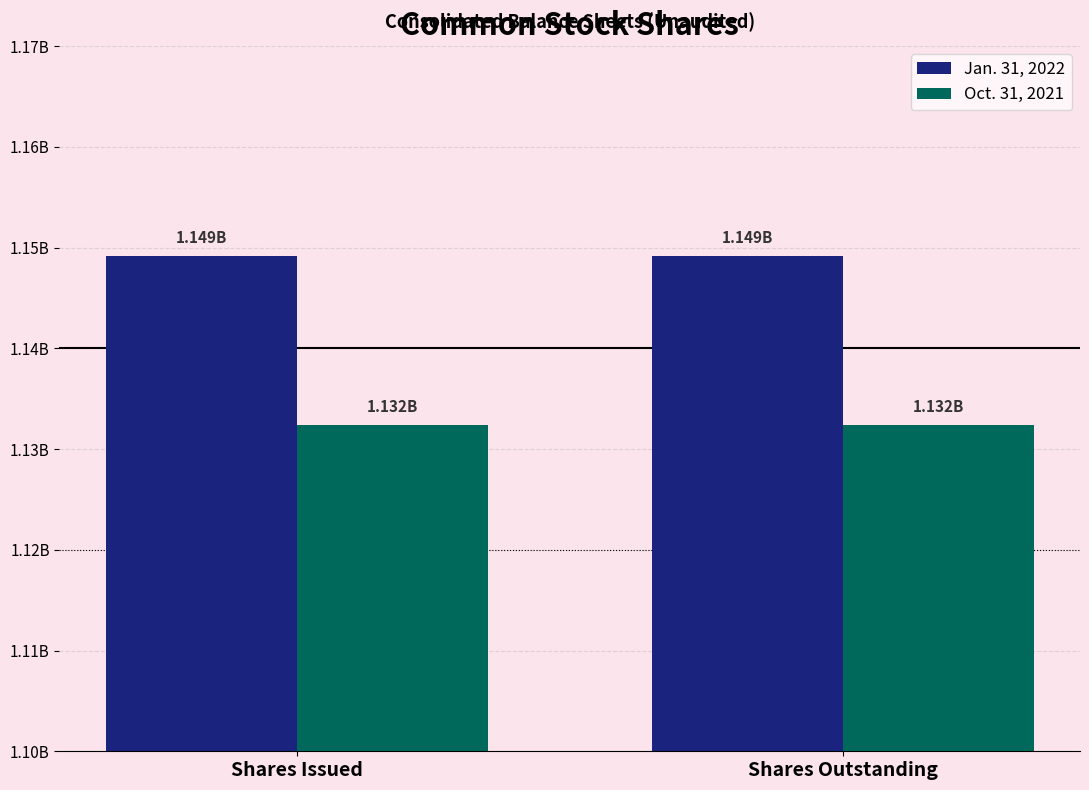

Are the bars horizontal?

No